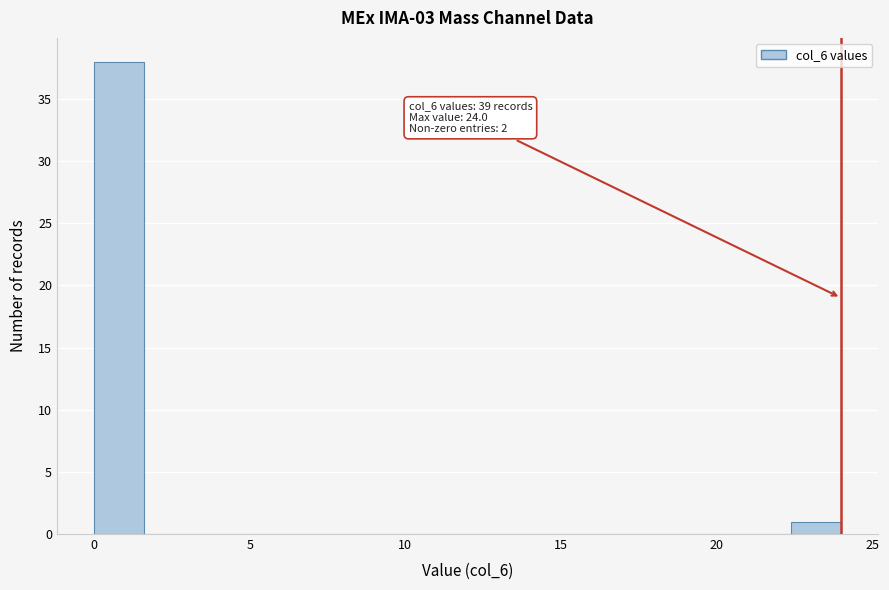

Around what value on the x-axis is the tallest bar? Give the approximate position of its centre, as read against the axis.

1.0